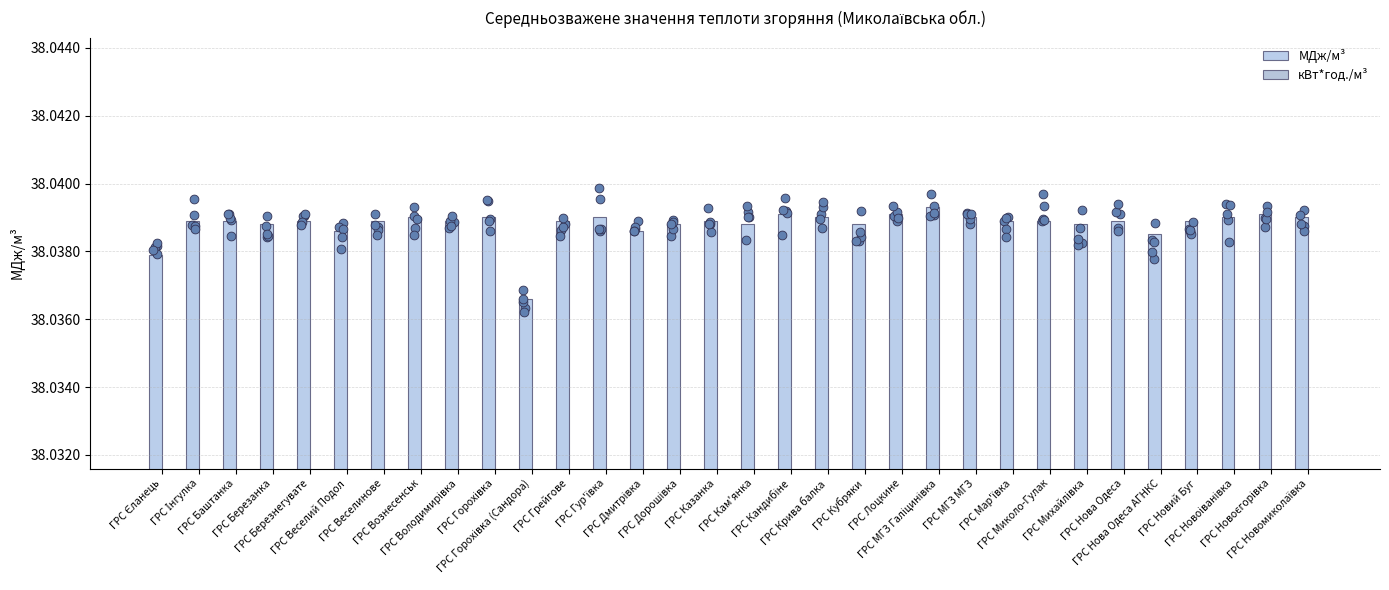

Is the value of кВт*год./м³ at ГРС Новоіванівка greater than the value of МДж/м³ at ГРС Новоєгорівка?

No